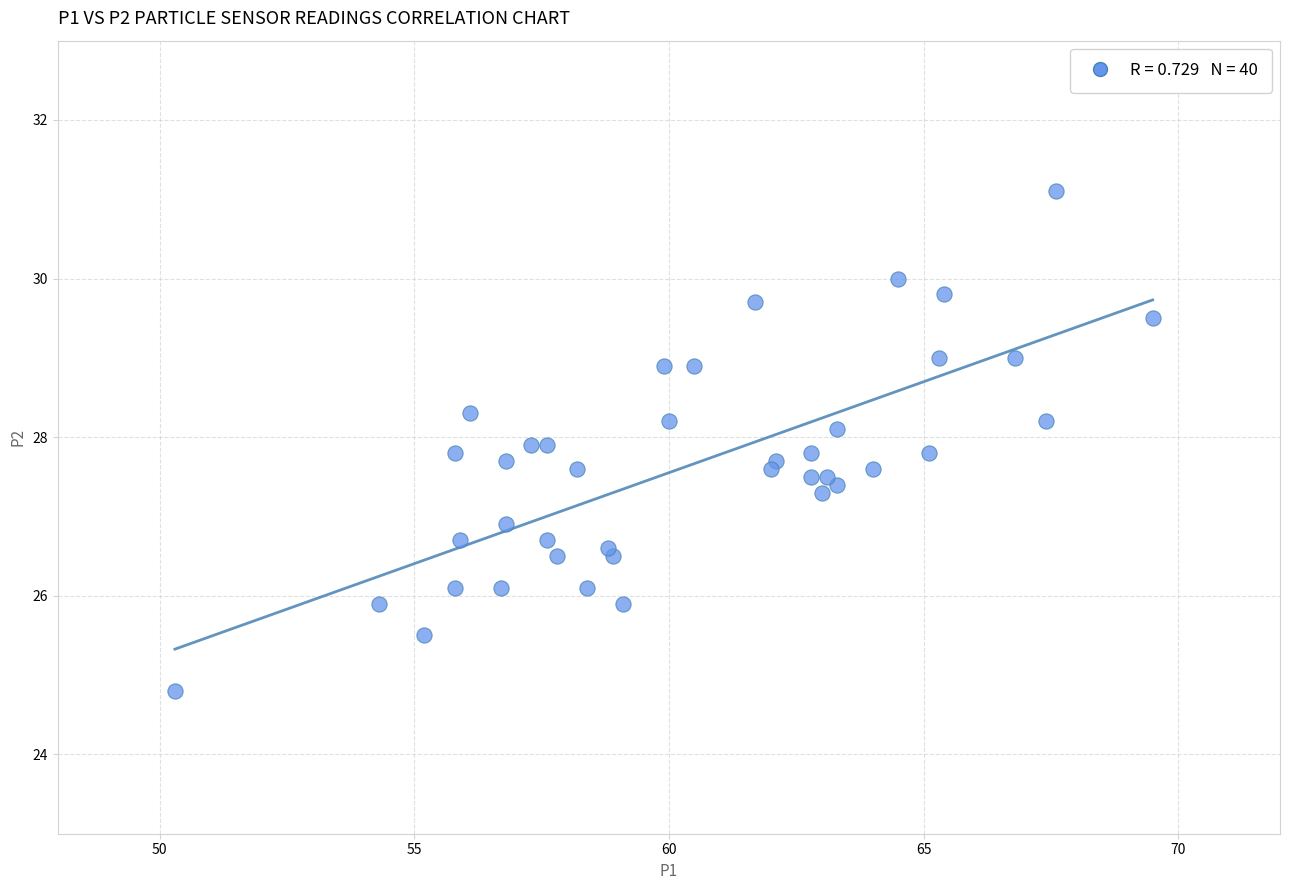

What Y value in the scatter plot is closest to 27?

26.9